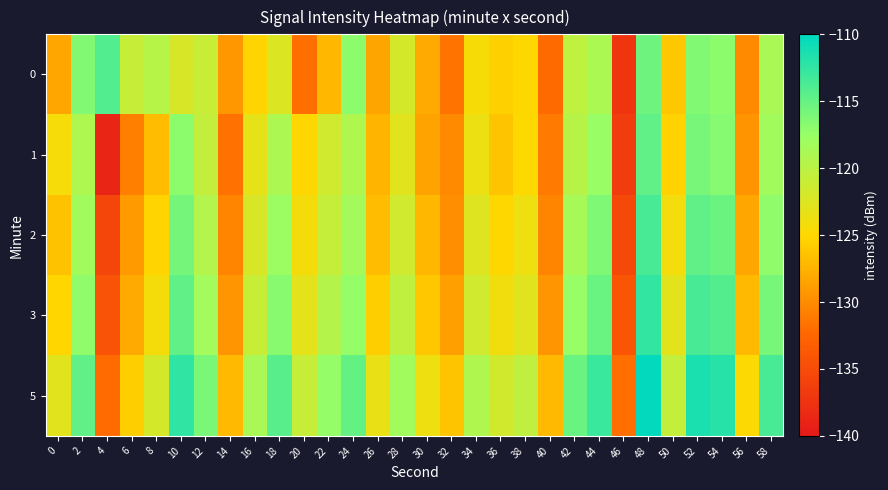

Reading left to right, transcribe all the data shown in this chart.

0: 0=-128.2	2=-116.4	4=-114.0	6=-120.8	8=-119.7	10=-122.1	12=-121.0	14=-129.2	16=-125.3	18=-122.5	20=-131.9	22=-127.2	24=-117.0	26=-128.3	28=-121.9	30=-128.0	32=-131.6	34=-124.5	36=-125.5	38=-125.1	40=-132.2	42=-120.2	44=-118.9	46=-137.3	48=-115.4	50=-126.1	52=-116.3	54=-117.0	56=-130.1	58=-118.7
1: 0=-124.3	2=-119.1	4=-138.8	6=-130.8	8=-126.9	10=-117.0	12=-120.6	14=-131.8	16=-123.2	18=-119.0	20=-125.1	22=-121.5	24=-119.2	26=-127.3	28=-122.8	30=-128.5	32=-130.1	34=-123.7	36=-126.4	38=-124.9	40=-131.2	42=-119.8	44=-117.6	46=-136.5	48=-114.8	50=-125.4	52=-115.9	54=-116.6	56=-129.5	58=-118.2
2: 0=-126.5	2=-118.2	4=-135.6	6=-129.1	8=-125.3	10=-115.8	12=-119.4	14=-130.5	16=-122.1	18=-117.8	20=-124.2	22=-120.7	24=-118.4	26=-126.8	28=-121.5	30=-127.2	32=-129.8	34=-122.6	36=-125.1	38=-123.8	40=-130.5	42=-118.6	44=-116.3	46=-135.2	48=-113.6	50=-124.1	52=-114.7	54=-115.3	56=-128.2	58=-117.1
3: 0=-125.2	2=-117.1	4=-134.3	6=-128.0	8=-124.2	10=-114.7	12=-118.3	14=-129.4	16=-121.0	18=-116.7	20=-123.1	22=-119.6	24=-117.3	26=-125.7	28=-120.4	30=-126.1	32=-128.7	34=-121.5	36=-124.0	38=-122.7	40=-129.4	42=-117.5	44=-115.2	46=-134.1	48=-112.5	50=-122.9	52=-113.6	54=-114.2	56=-127.1	58=-115.9
5: 0=-122.8	2=-114.8	4=-132.1	6=-125.7	8=-121.9	10=-112.4	12=-116.0	14=-127.1	16=-118.7	18=-114.4	20=-120.8	22=-117.3	24=-115.0	26=-123.4	28=-118.1	30=-123.8	32=-126.4	34=-119.2	36=-121.7	38=-120.4	40=-127.1	42=-115.2	44=-112.9	46=-131.8	48=-110.2	50=-120.6	52=-111.3	54=-111.9	56=-124.8	58=-113.6